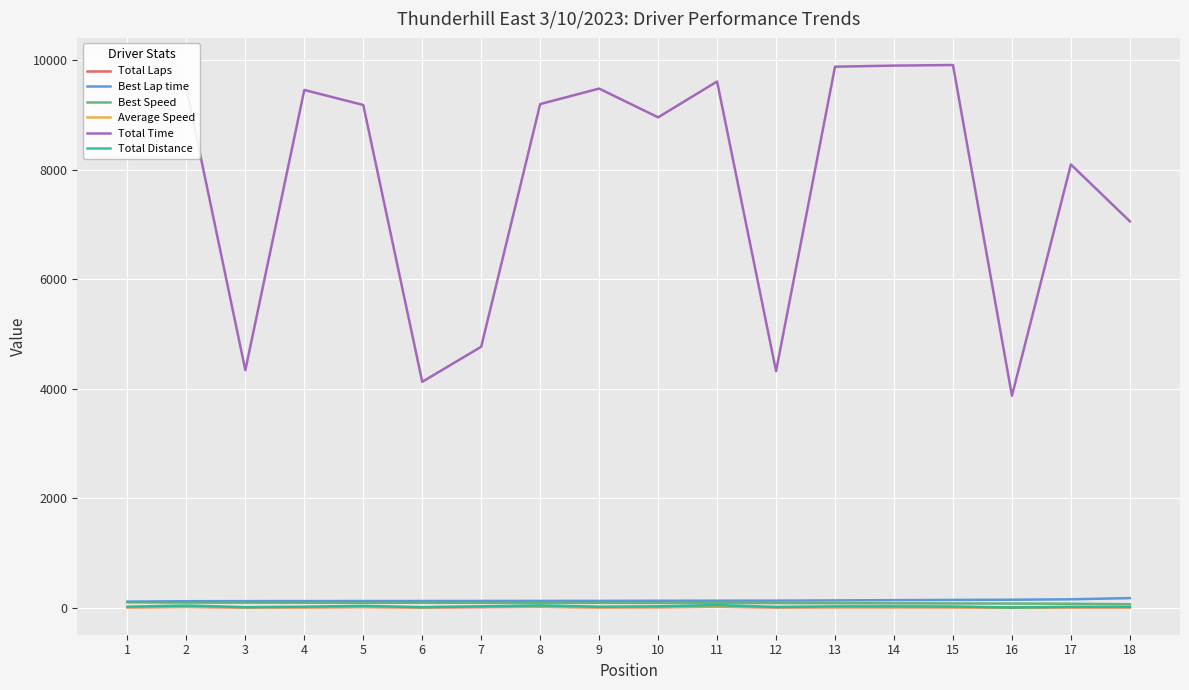

Which series has the widest spread of values?

Total Time